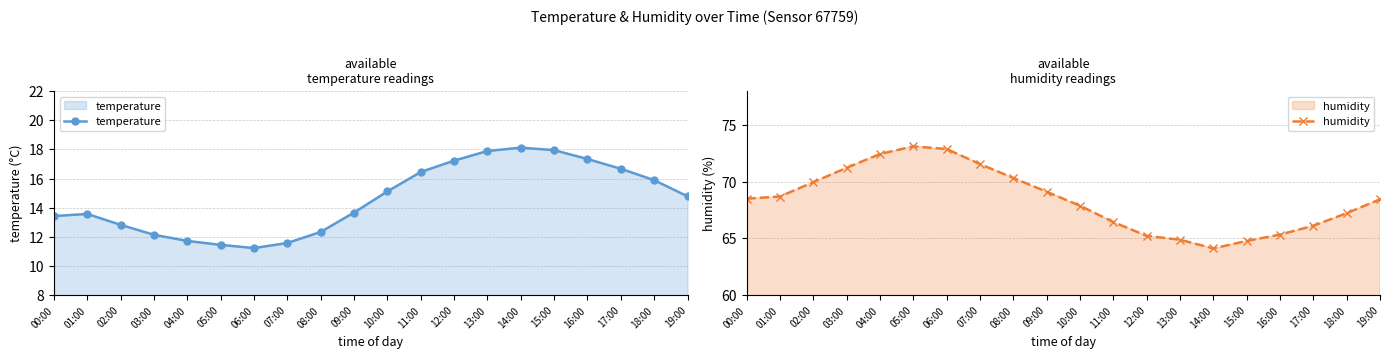

True or false: humidity and temperature intersect in this chart.

False